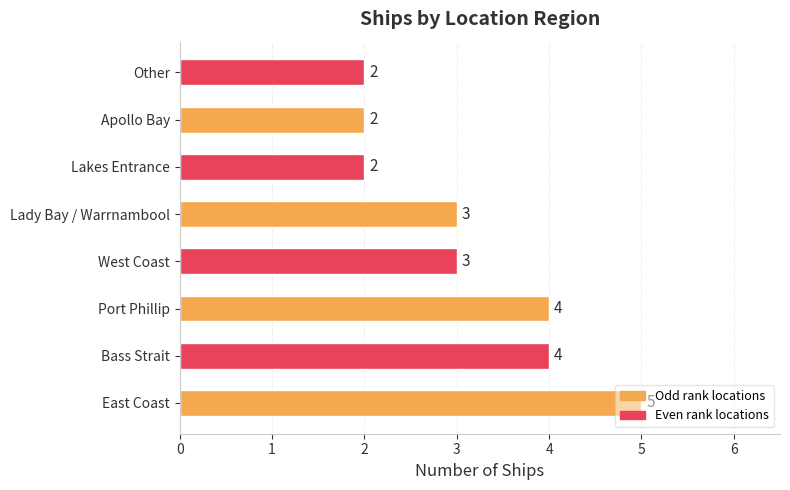

Which has a higher value, Port Phillip or Other?

Port Phillip